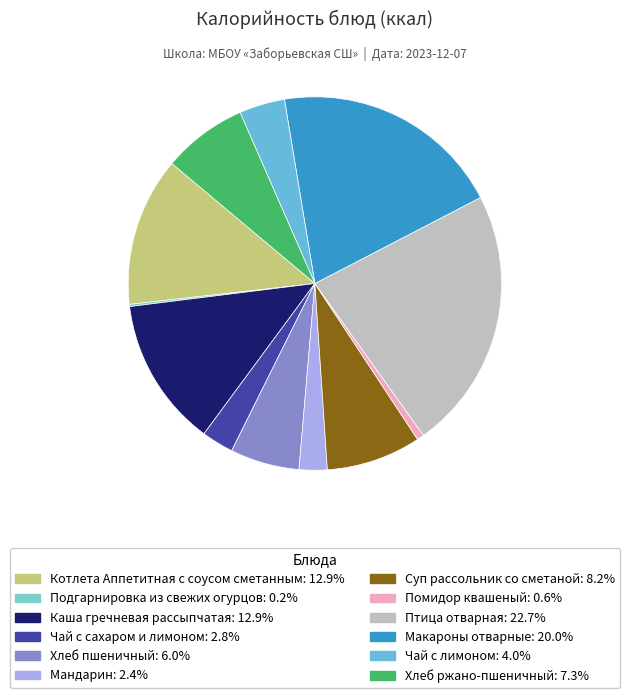

Is it true that Чай с лимоном is 1% of the pie?

False